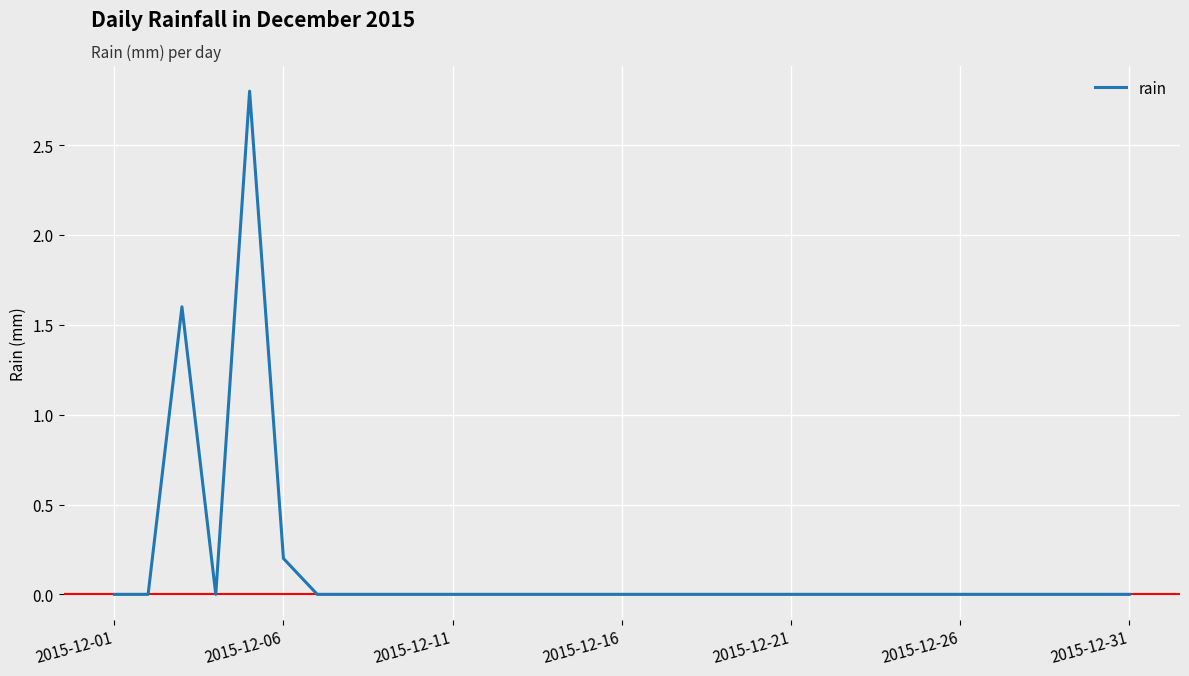

What is the difference between the maximum and minimum values?

2.8